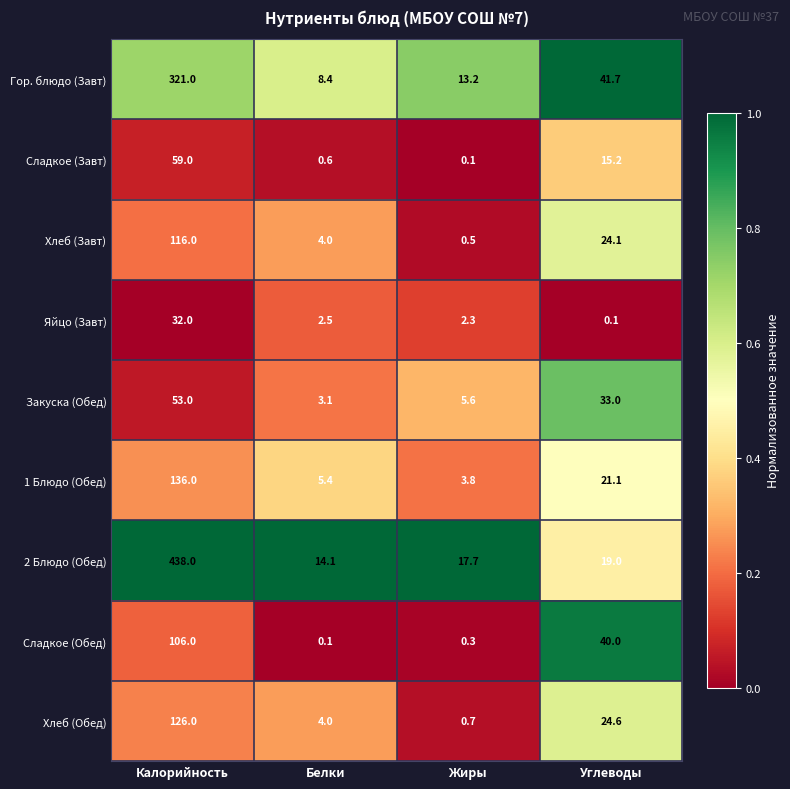

Rank the series by their maximum value, from highest to lowest.

2 Блюдо (Обед), Гор. блюдо (Завт), 1 Блюдо (Обед), Хлеб (Обед), Хлеб (Завт), Сладкое (Обед), Сладкое (Завт), Закуска (Обед), Яйцо (Завт)